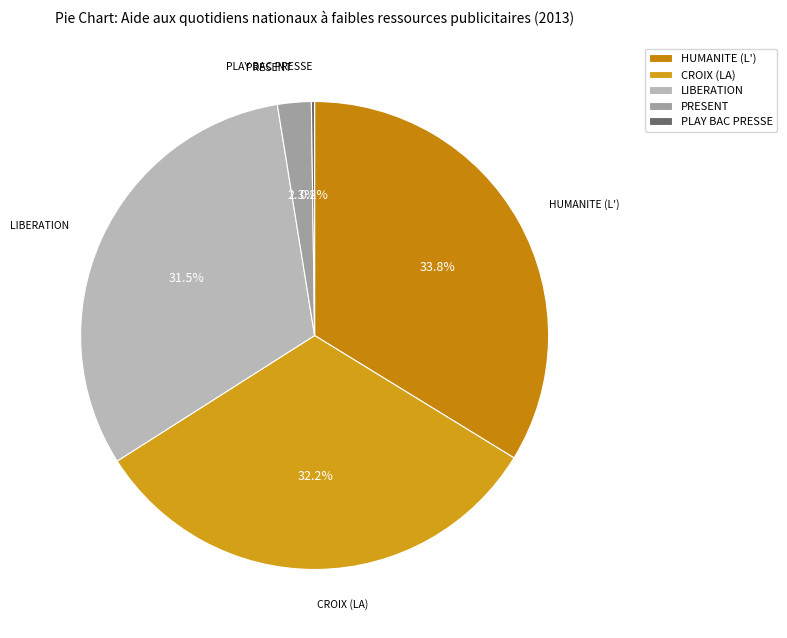

Is it true that PRESENT is 13% of the pie?

False